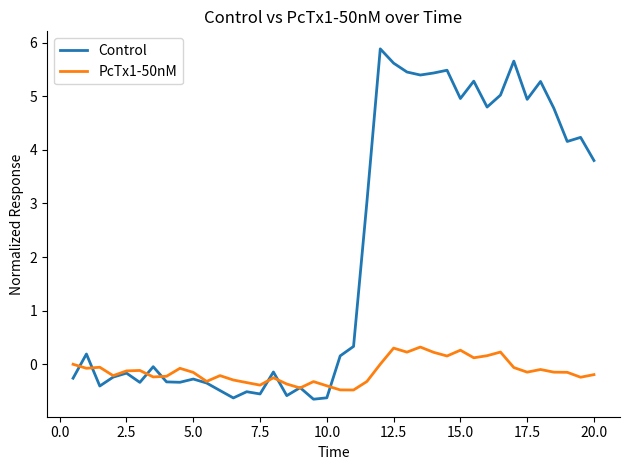

How many values in Control are below zero?

19